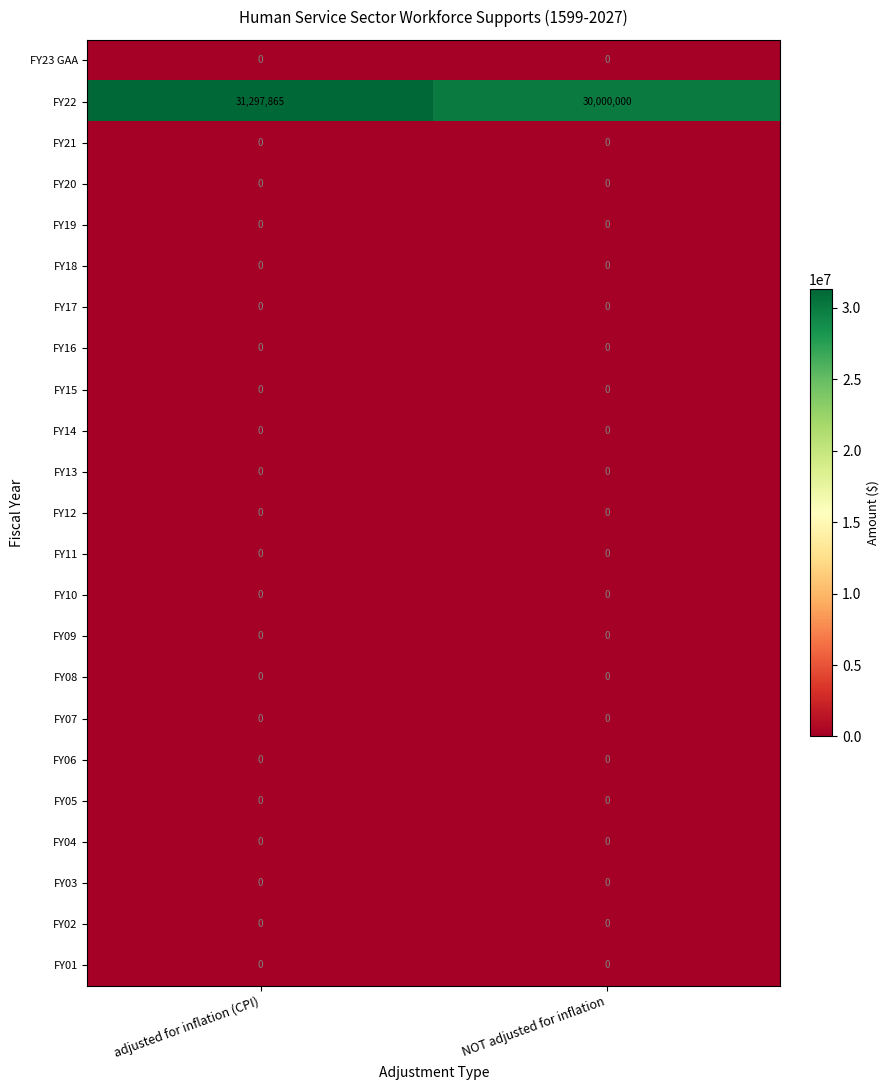

Which series has the largest range (max minus min)?

FY22